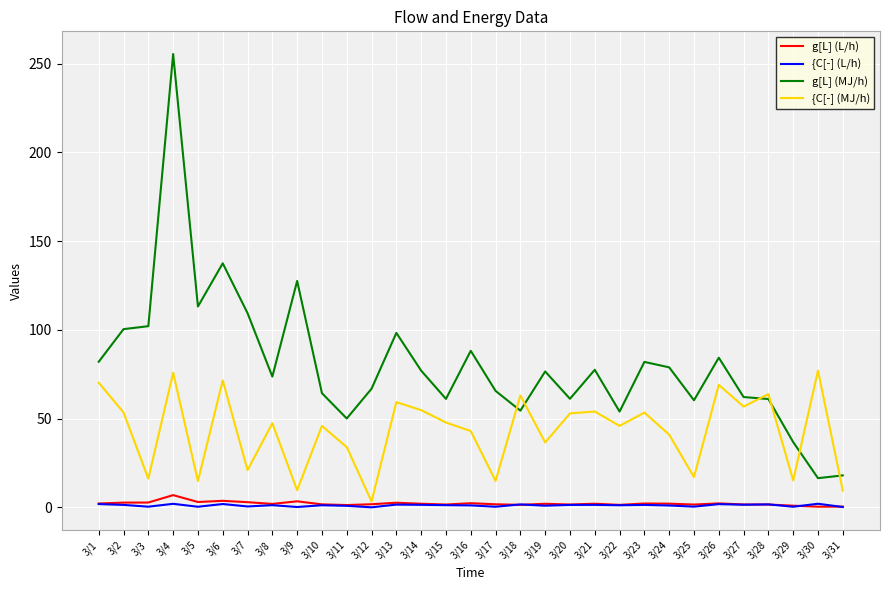

Is it true that g[L] (MJ/h) equals 28.8 at 3/30?

False